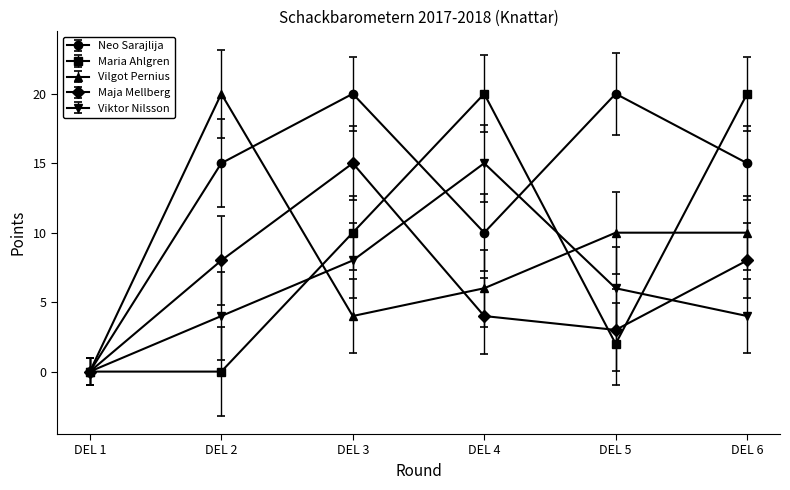

Between DEL 1 and DEL 6, which series saw the biggest shift?

Maria Ahlgren